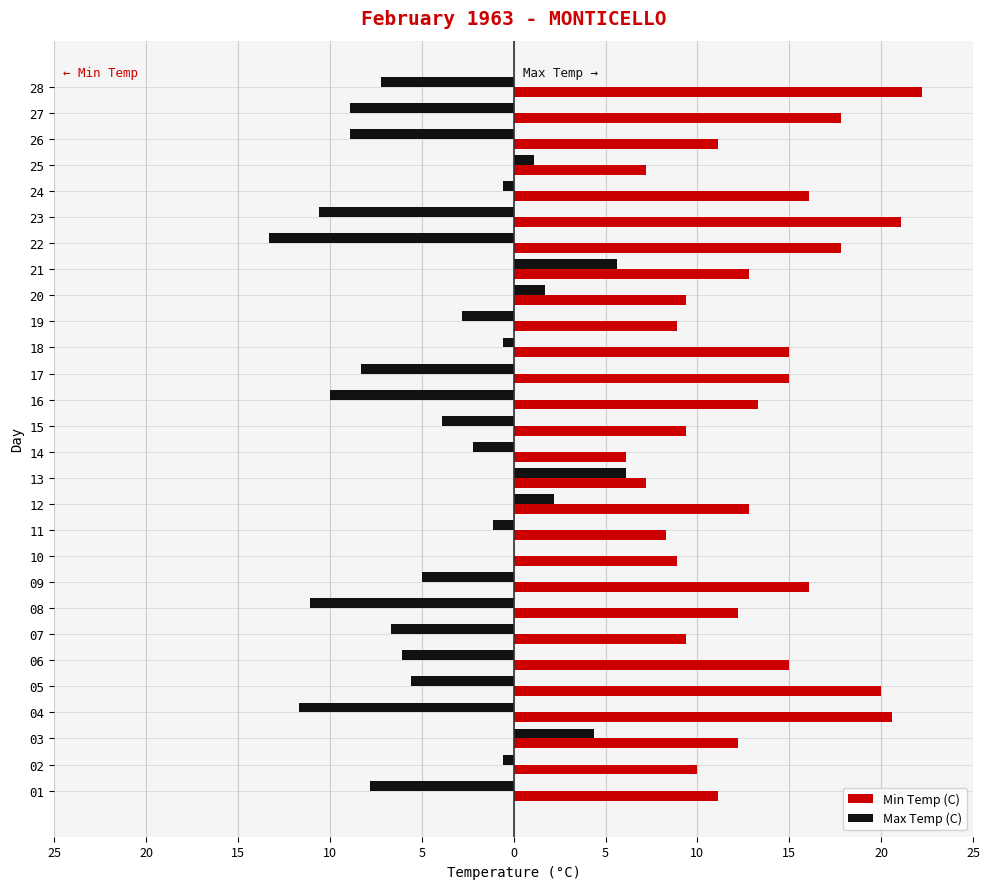

Reading right to left, list all the values displayed in this chart.

Min Temp (C): 22.2	17.8	11.1	7.2	16.1	21.1	17.8	12.8	9.4	8.9	15.0	15.0	13.3	9.4	6.1	7.2	12.8	8.3	8.9	16.1	12.2	9.4	15.0	20.0	20.6	12.2	10.0	11.1
Max Temp (C): -7.2	-8.9	-8.9	1.1	-0.6	-10.6	-13.3	5.6	1.7	-2.8	-0.6	-8.3	-10.0	-3.9	-2.2	6.1	2.2	-1.1	0.0	-5.0	-11.1	-6.7	-6.1	-5.6	-11.7	4.4	-0.6	-7.8